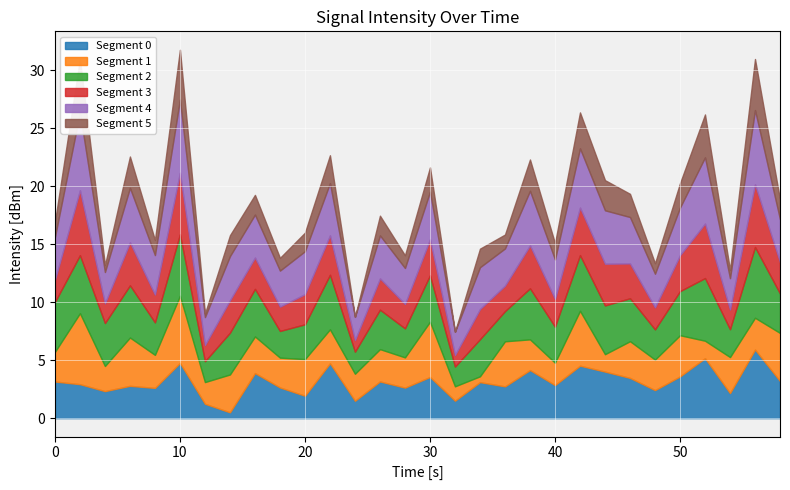

What is the difference between the maximum and minimum values in the Segment 0 series?

5.4